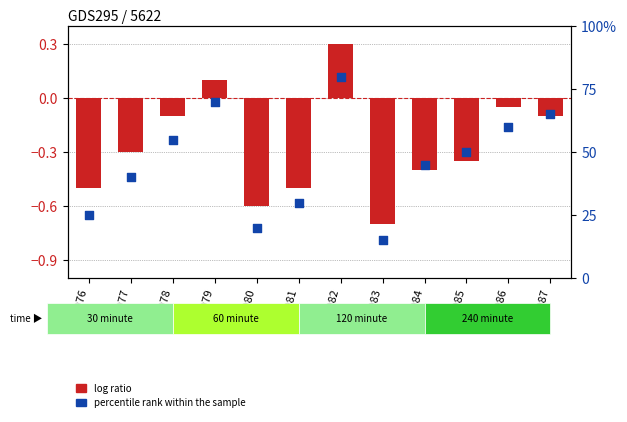

What are all the series names shown in the legend?

log ratio, percentile rank within the sample